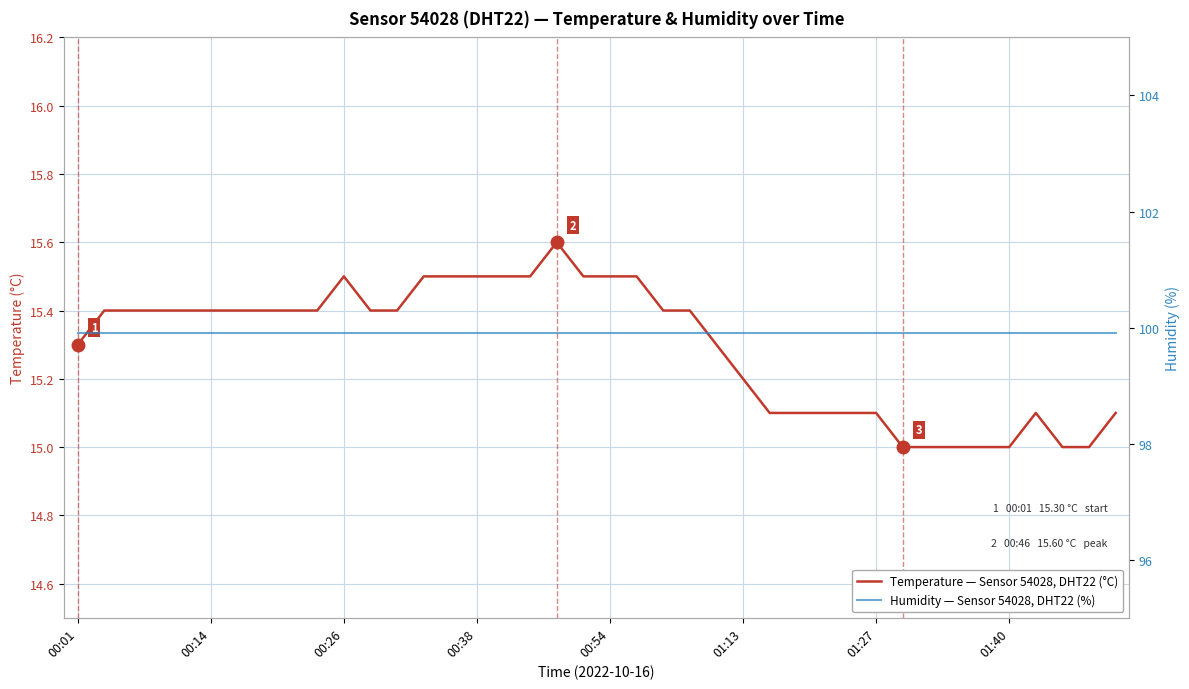

How many values in the Temperature — Sensor 54028, DHT22 (°C) series exceed 15?

33